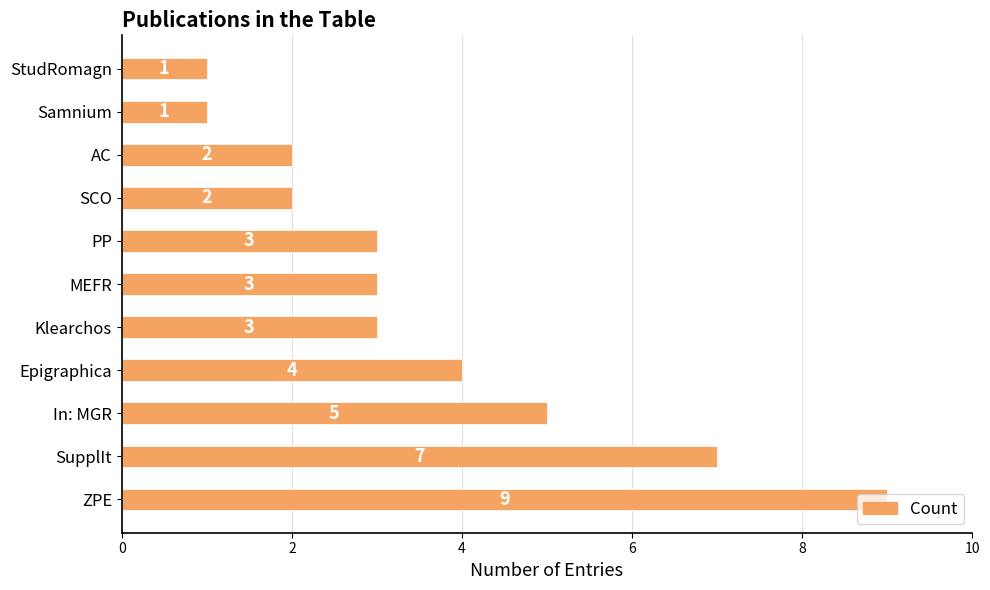

Is it true that the value at MEFR is 3?

True